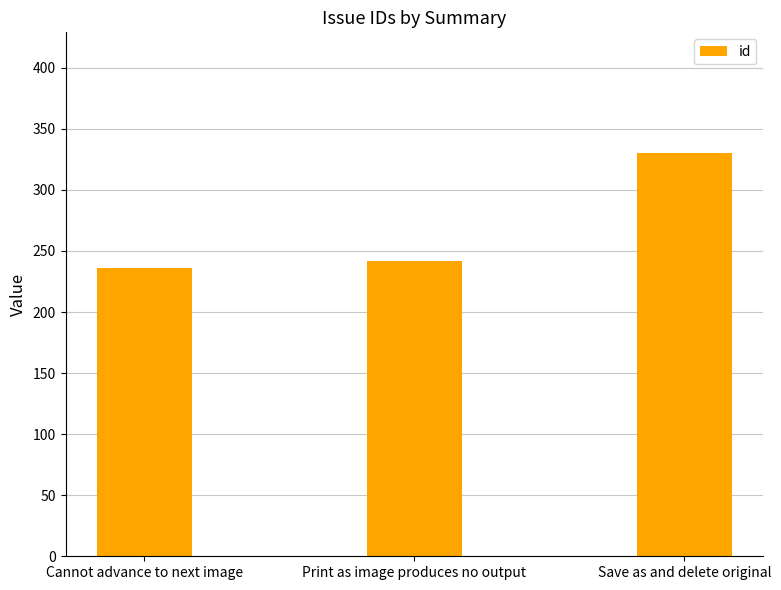

What is the average value?

269